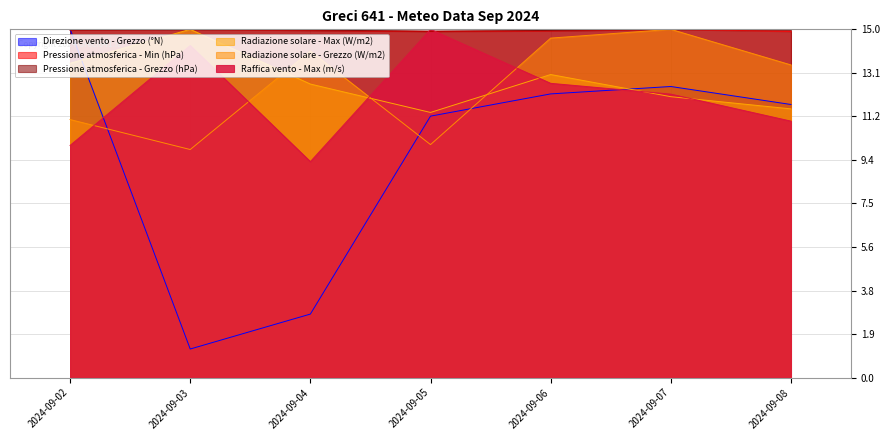

Reading left to right, list all the values displayed in this chart.

Direzione vento - Grezzo (°N): 15.0	1.2	2.7	11.3	12.2	12.5	11.8
Pressione atmosferica - Min (hPa): 15.0	15.0	15.0	14.9	14.9	15.0	14.9
Pressione atmosferica - Grezzo (hPa): 15.0	15.0	15.0	14.9	15.0	15.0	15.0
Radiazione solare - Max (W/m2): 13.5	15.0	12.6	11.4	13.1	12.1	11.6
Radiazione solare - Grezzo (W/m2): 11.1	9.8	14.1	10.0	14.6	15.0	13.5
Raffica vento - Max (m/s): 10.0	14.3	9.3	15.0	12.7	12.2	11.0